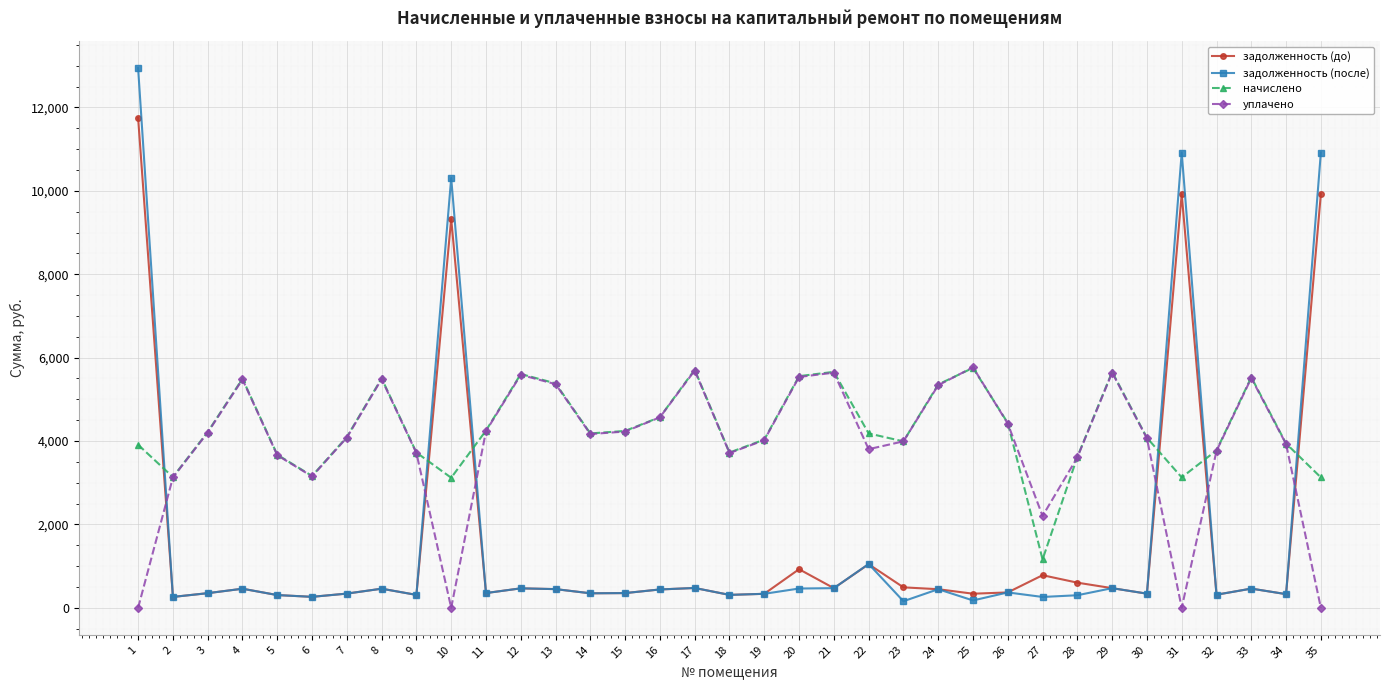

What is the greatest value displayed?

12941.7